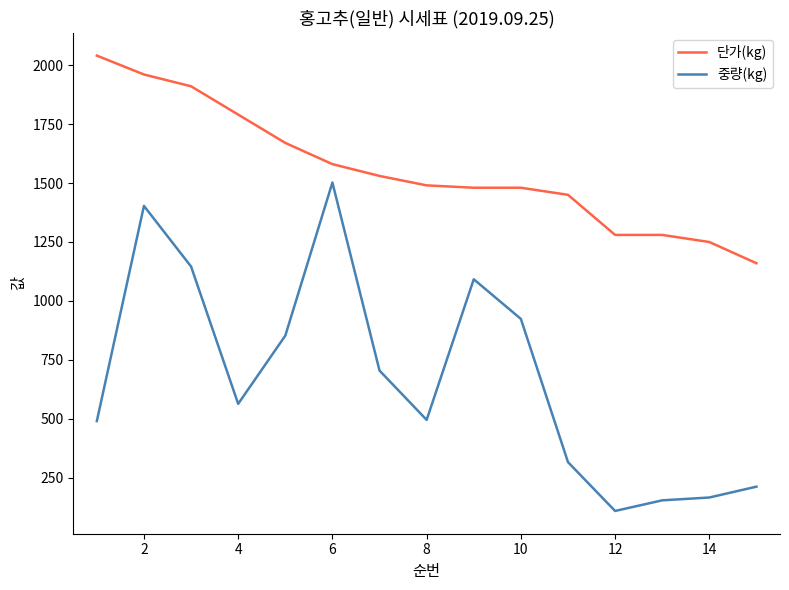

Rank the series by their average value, from lowest to highest.

중량(kg), 단가(kg)